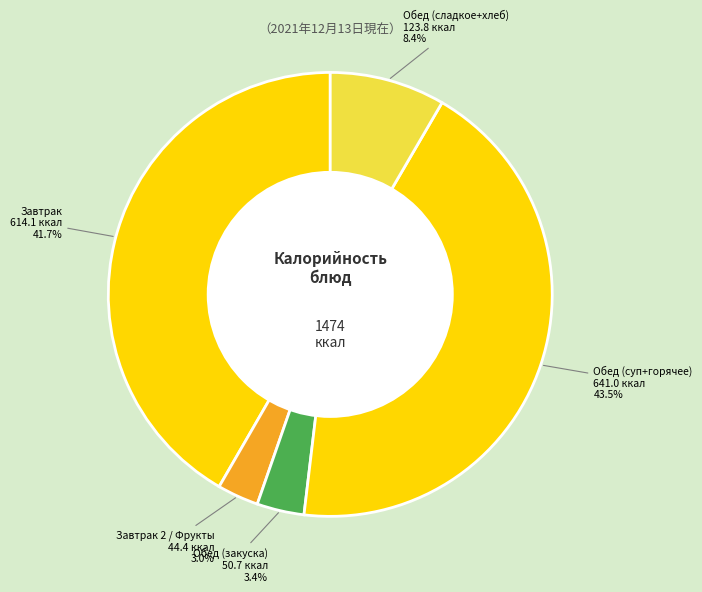

How many slices are in this pie chart?

5